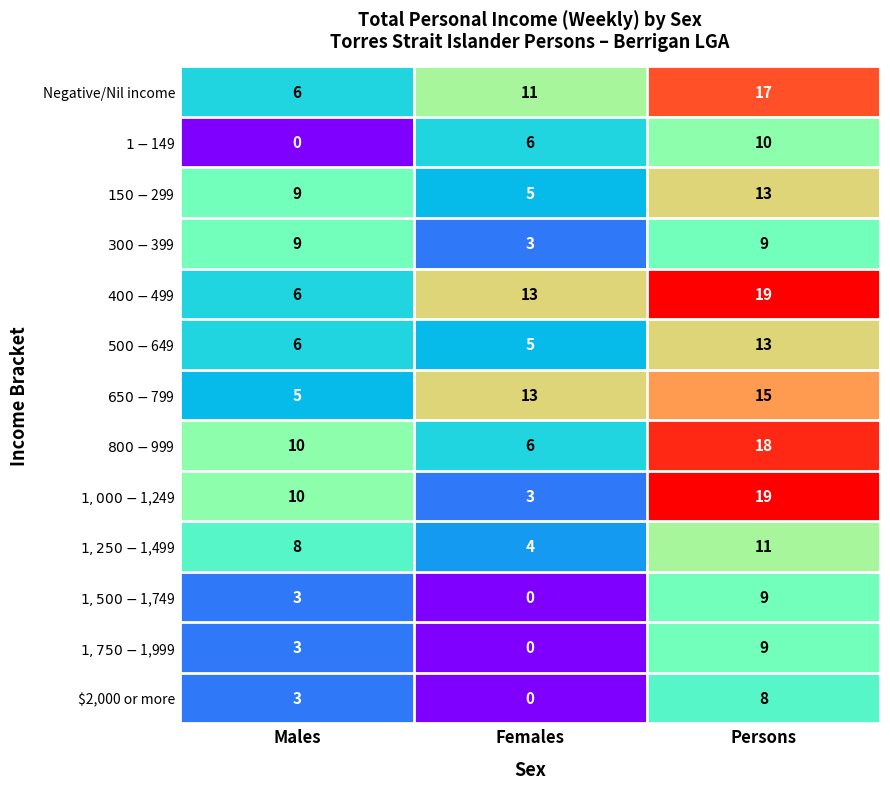

What is the greatest value displayed?

19